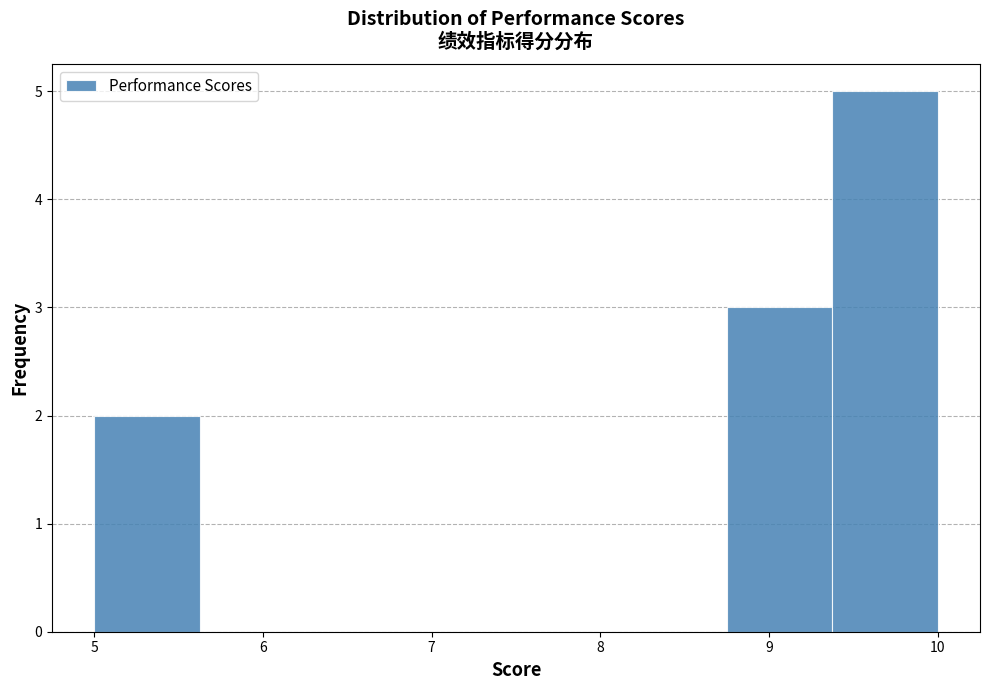

Reading left to right, transcribe this chart: for each bar, give the range it covers on the x-axis and its height. Neither the bar edges nor the heights are printed on the chart, so give them approximately, as read against the axes.

5.0 to 5.6: 2
5.6 to 6.3: 0
6.3 to 6.9: 0
6.9 to 7.5: 0
7.5 to 8.1: 0
8.1 to 8.8: 0
8.8 to 9.4: 3
9.4 to 10.0: 5